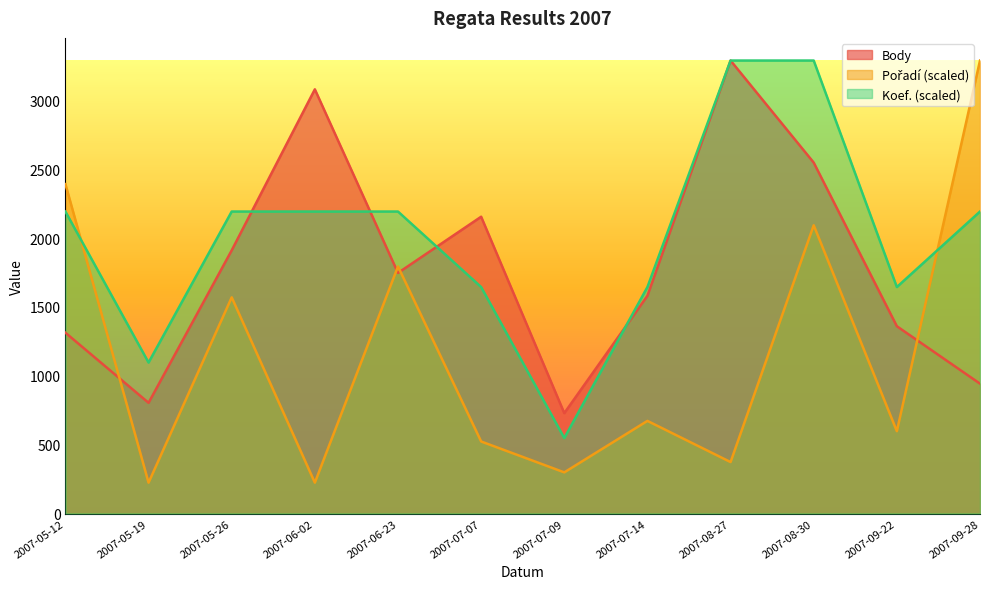

Reading left to right, transcribe all the data shown in this chart.

Body: 2007-05-12=1313.0	2007-05-19=804.0	2007-05-26=1911.0	2007-06-02=3080.0	2007-06-23=1747.0	2007-07-07=2155.0	2007-07-09=729.0	2007-07-14=1581.0	2007-08-27=3289.0	2007-08-30=2548.0	2007-09-22=1360.0	2007-09-28=943.0
Pořadí: 2007-05-12=2392.0	2007-05-19=224.2	2007-05-26=1569.8	2007-06-02=224.2	2007-06-23=1794.0	2007-07-07=523.2	2007-07-09=299.0	2007-07-14=672.8	2007-08-27=373.8	2007-08-30=2093.0	2007-09-22=598.0	2007-09-28=3289.0
Koef.: 2007-05-12=2192.7	2007-05-19=1096.3	2007-05-26=2192.7	2007-06-02=2192.7	2007-06-23=2192.7	2007-07-07=1644.5	2007-07-09=548.2	2007-07-14=1644.5	2007-08-27=3289.0	2007-08-30=3289.0	2007-09-22=1644.5	2007-09-28=2192.7